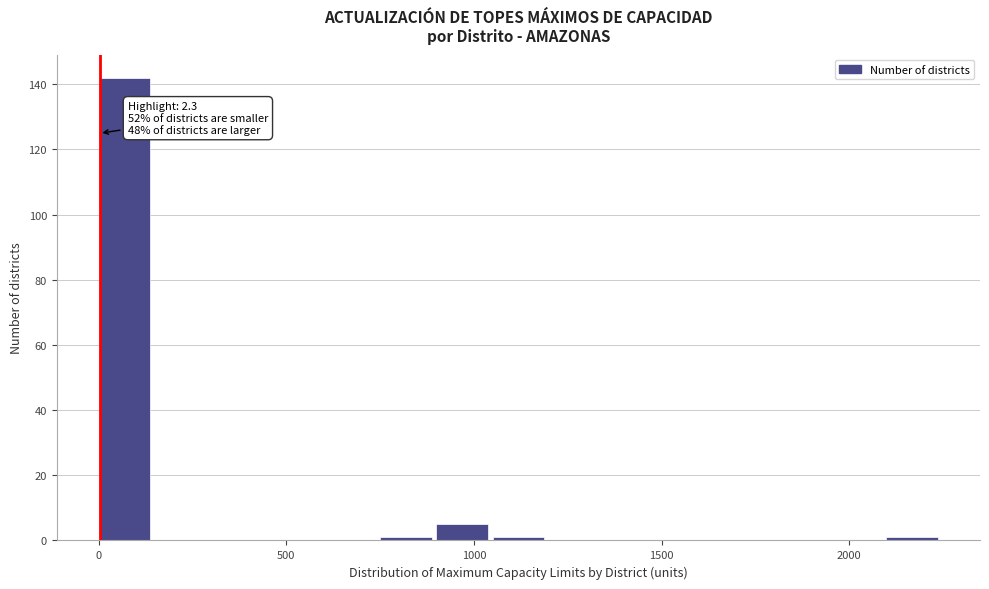

Around what value on the x-axis is the tallest bar? Give the approximate position of its centre, as read against the axis.

50